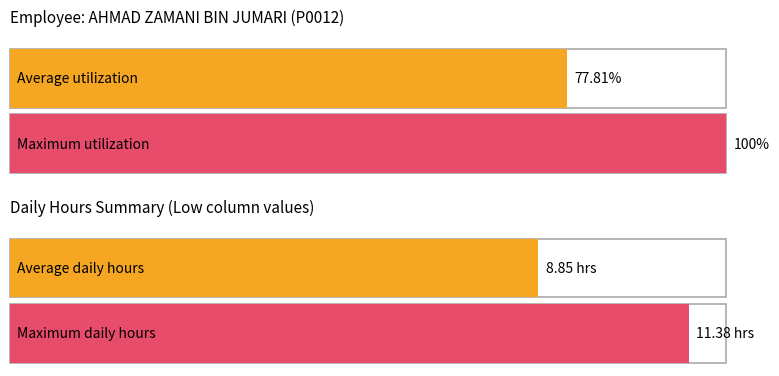

Does the chart contain any negative values?

No